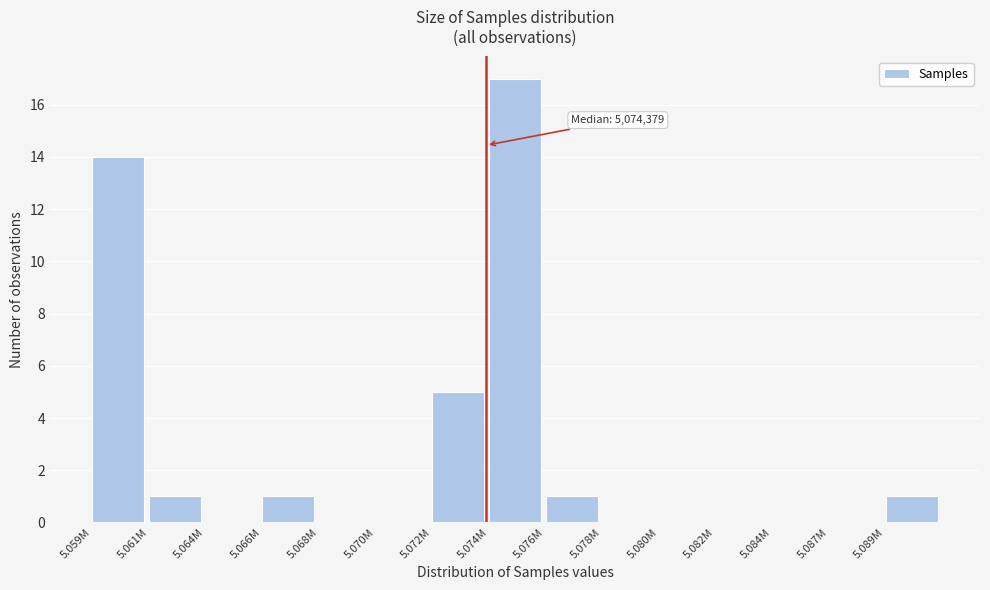

Reading right to left, extract all data points from this chart.

5.089M=1	5.087M=0	5.084M=0	5.082M=0	5.080M=0	5.078M=0	5.076M=1	5.074M=17	5.072M=5	5.070M=0	5.068M=0	5.066M=1	5.064M=0	5.061M=1	5.059M=14